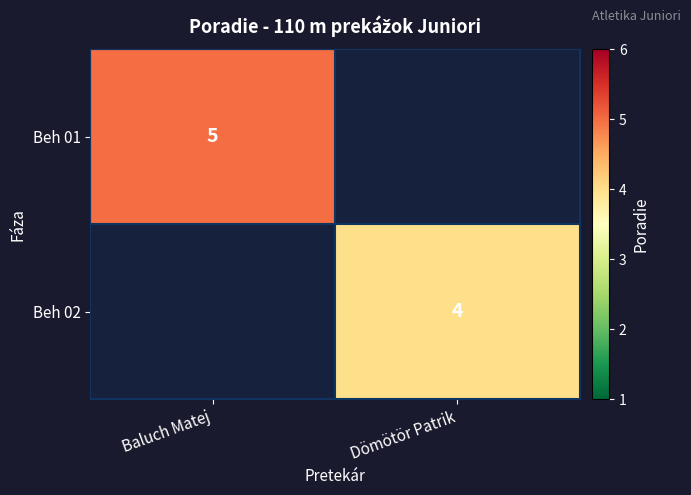

Is it true that Beh 01 equals 7 at Baluch Matej?

False